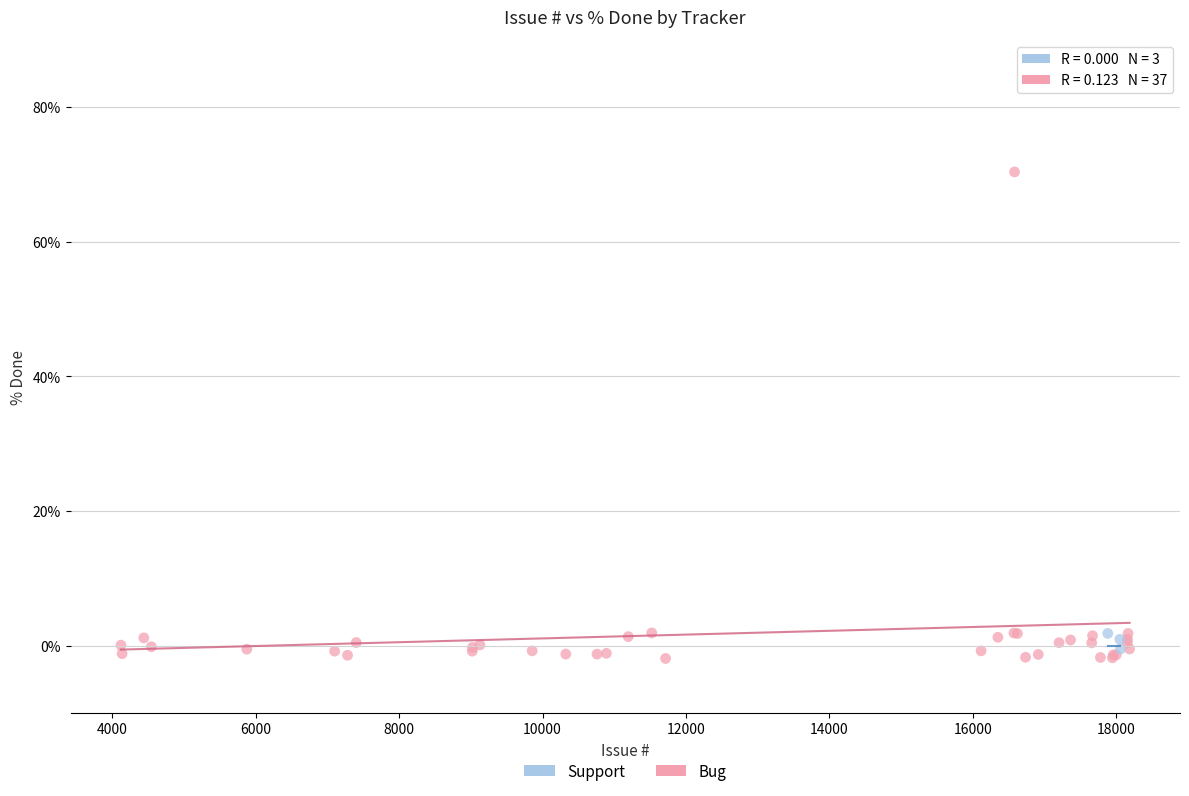

Which series has the largest Y range (max minus min)?

Bug